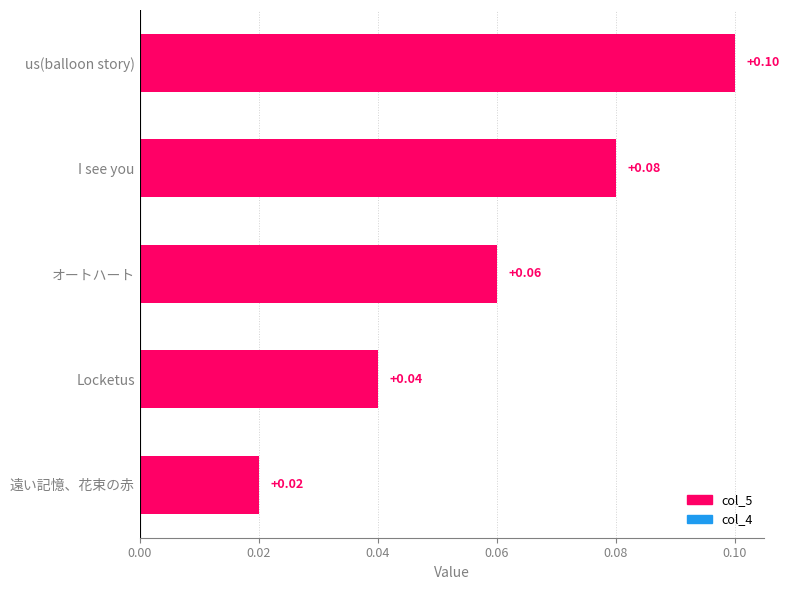

Rank the categories by value from lowest to highest.

遠い記憶、花束の赤, Locketus, オートハート, I see you, us(balloon story)